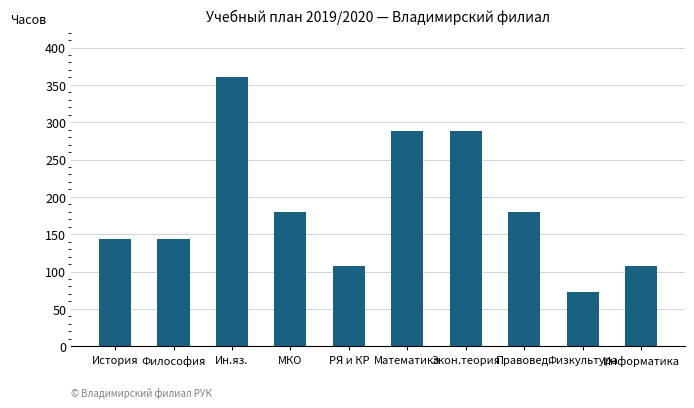

How many data points are less than 180?

5